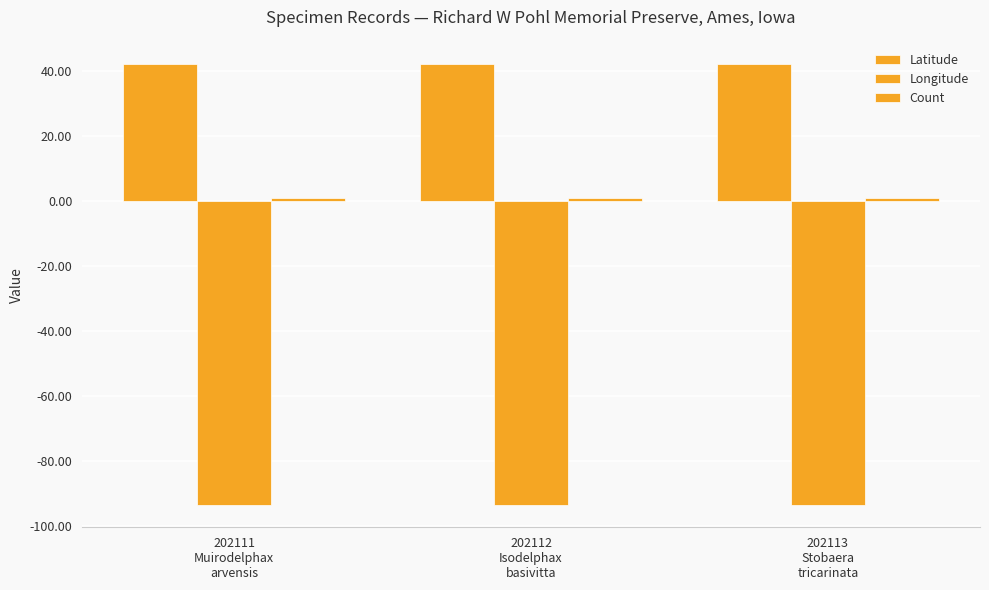

How many groups of bars are there?

3